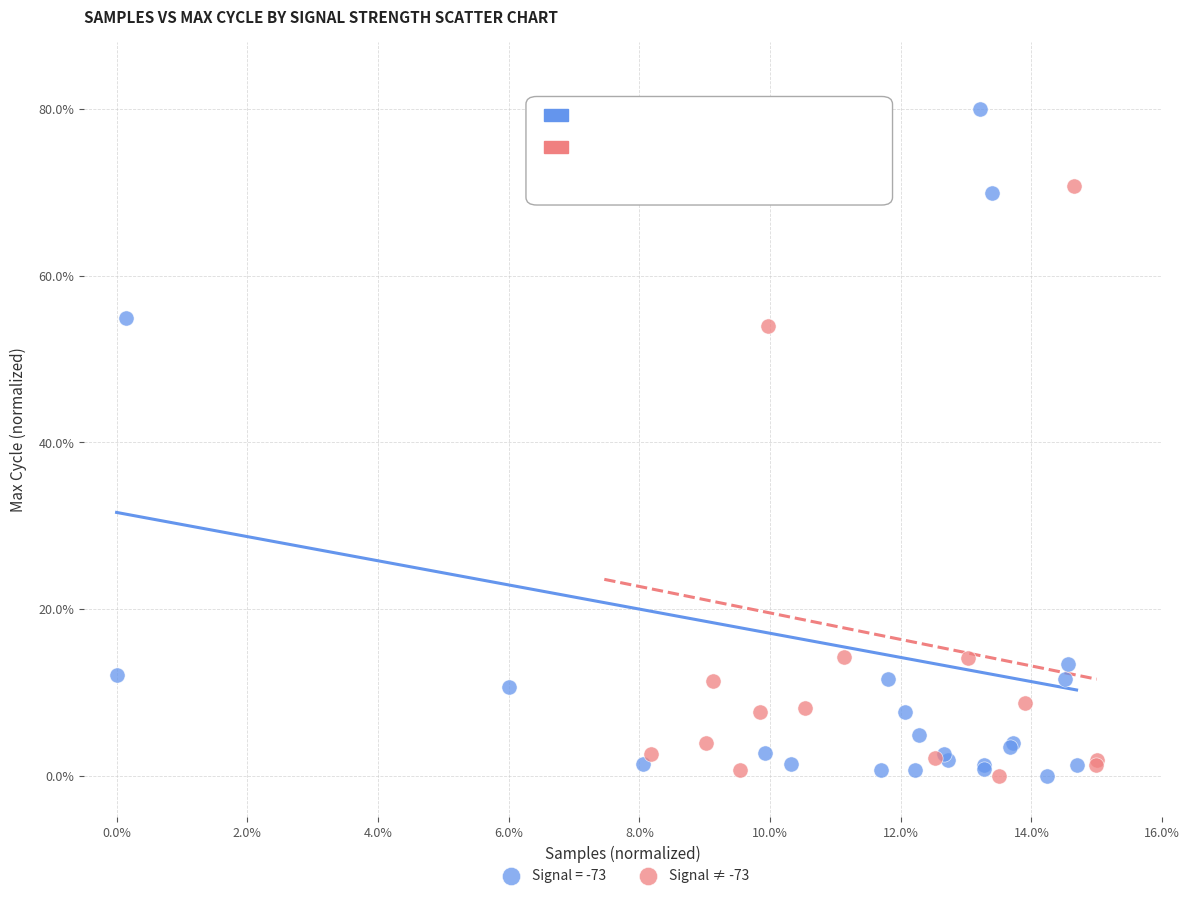

Which series contains the highest Y value?

Signal = -73